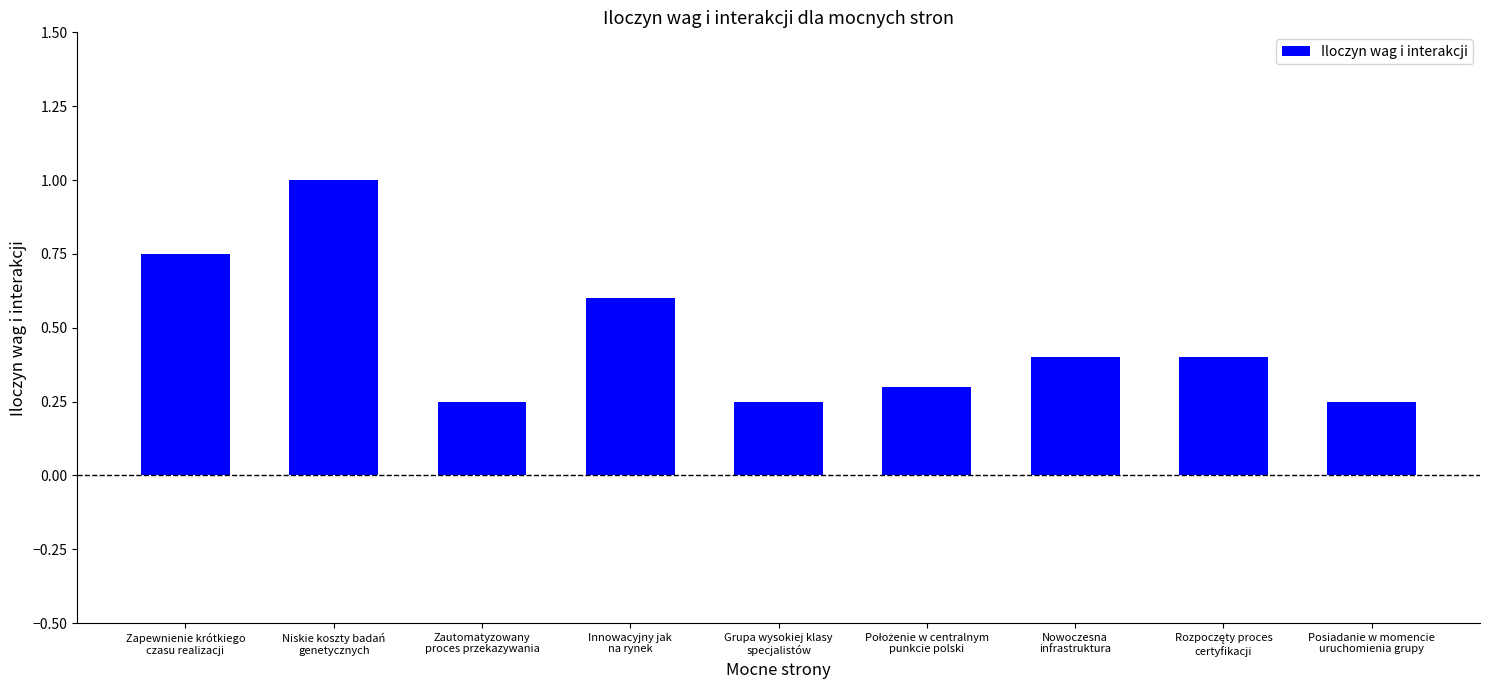

What is the sum of all values?

4.2